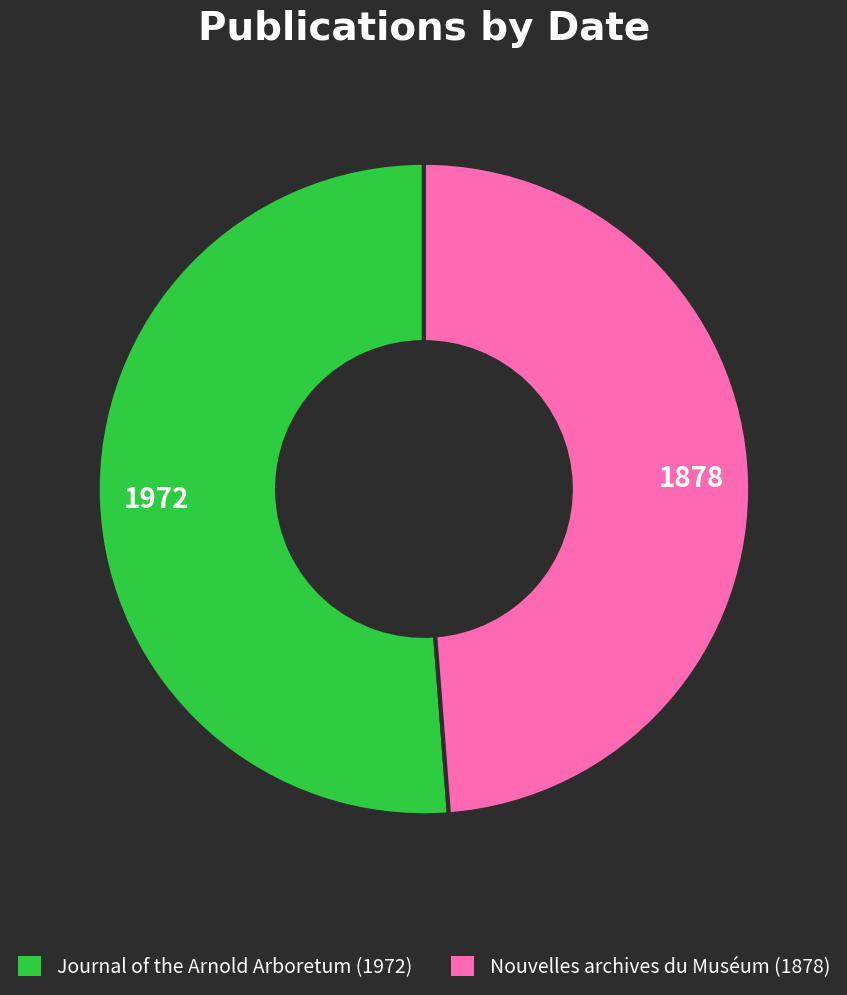

How many segments does this pie chart have?

2